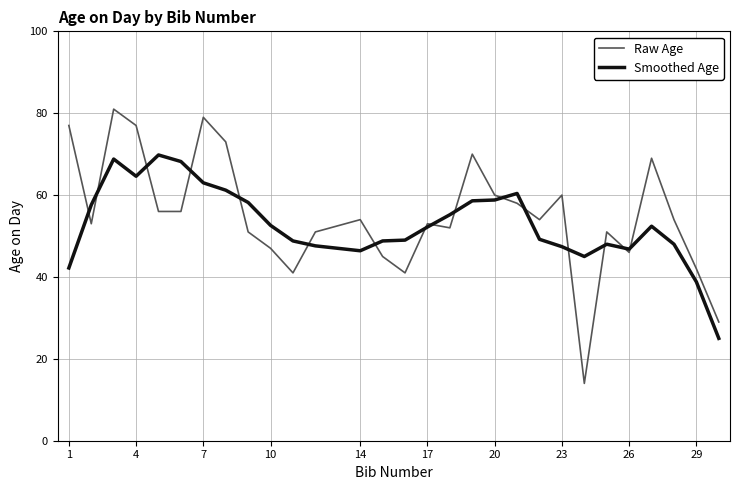

List the series in order of their peak value, lowest first.

Smoothed Age, Raw Age